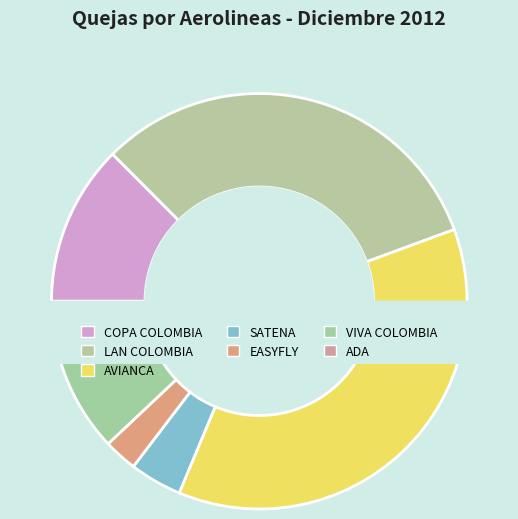

Between VIVA COLOMBIA and ADA, which is larger?

VIVA COLOMBIA